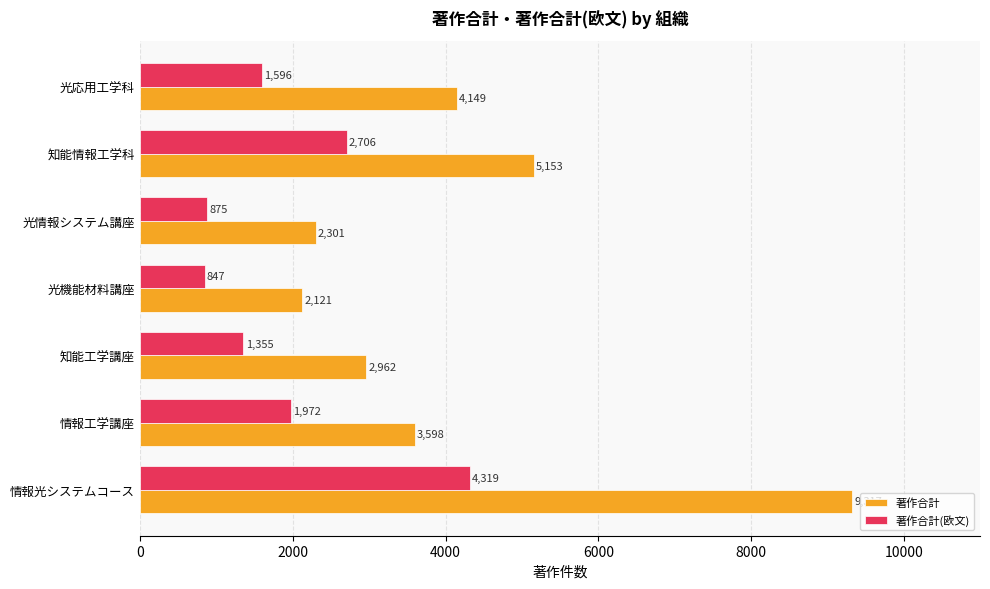

What is the average value of the 著作合計(欧文) series?

1953